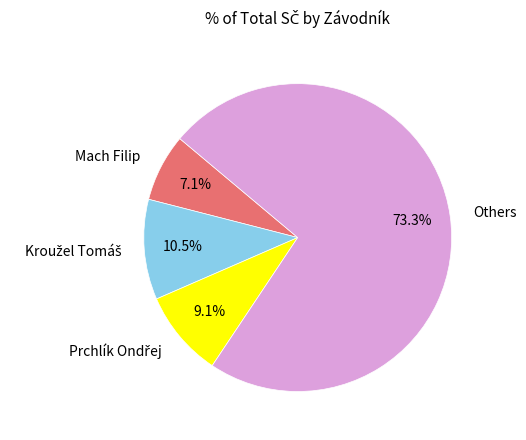

To the nearest percent, what is the difference between the largest and smallest slice percentages?

66%